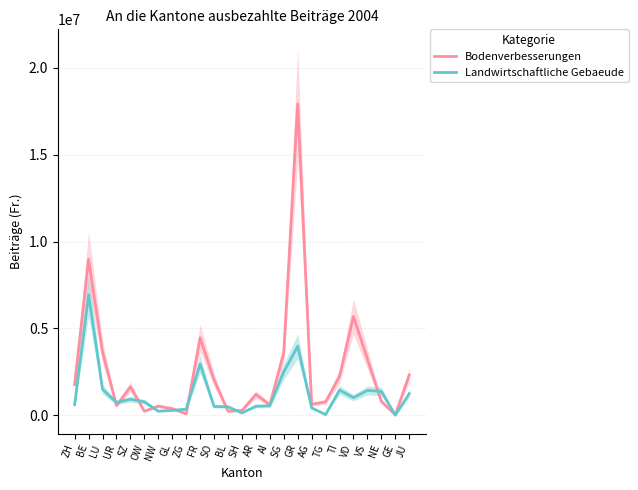

Where is the first local maximum for Landwirtschaftliche Gebaeude?

BE